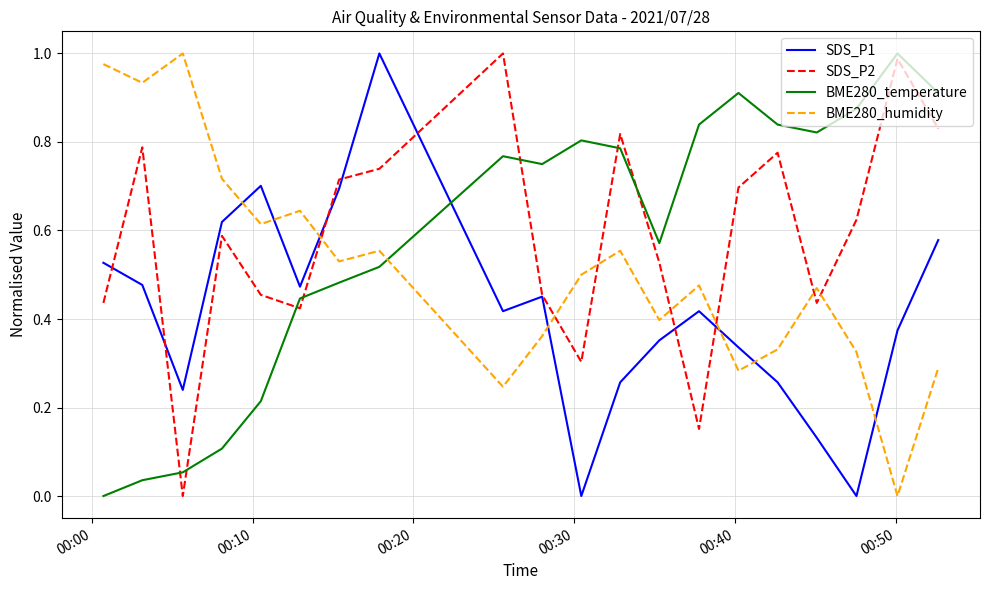

True or false: BME280_temperature and BME280_humidity cross at least once.

True